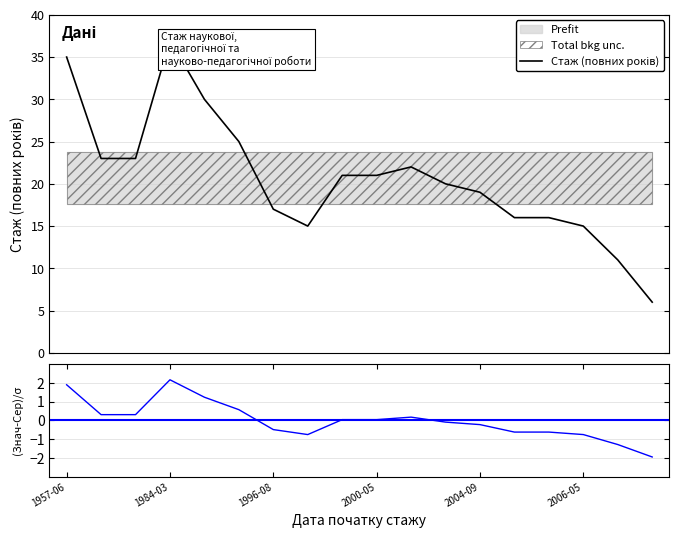

True or false: there are more than 1 points higher than both neighbors.

True